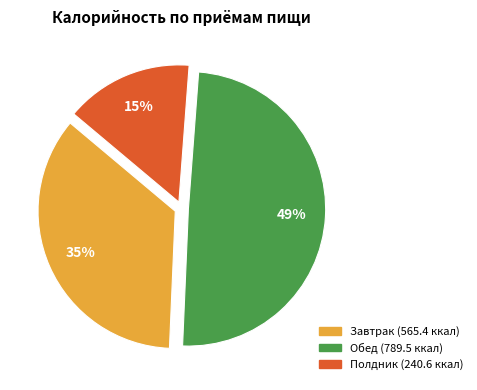

To the nearest percent, what percentage of the pie is Обед?

49%